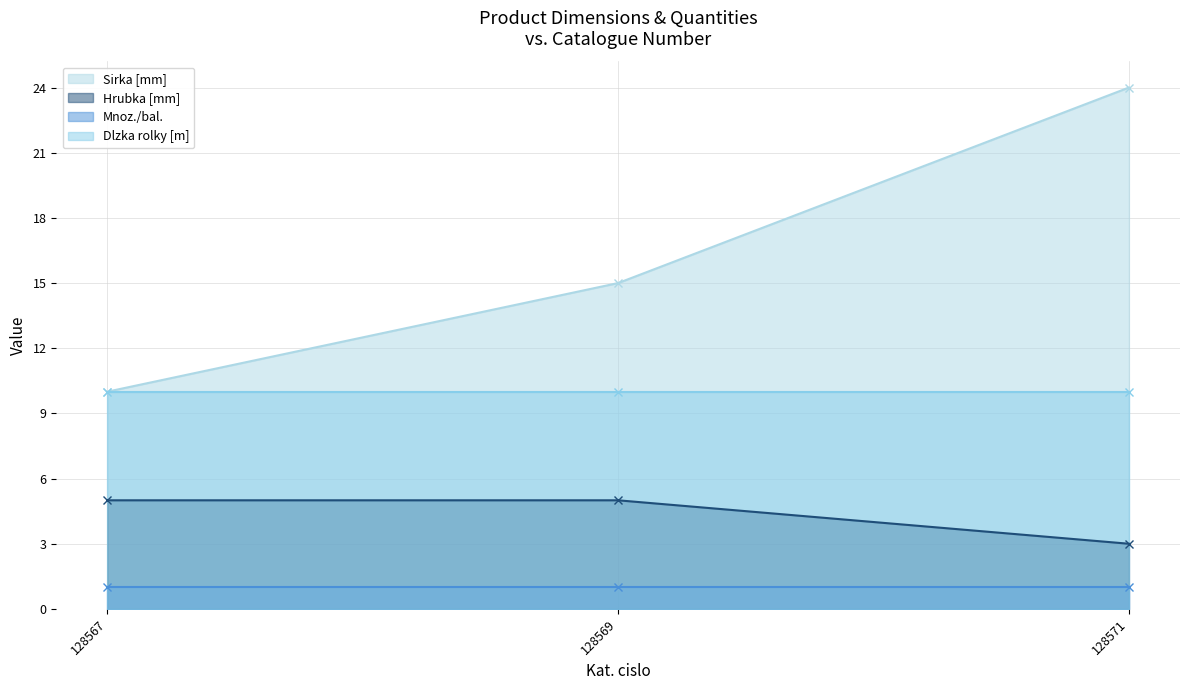

Where is Hrubka [mm] nearest to the value 4?

128567